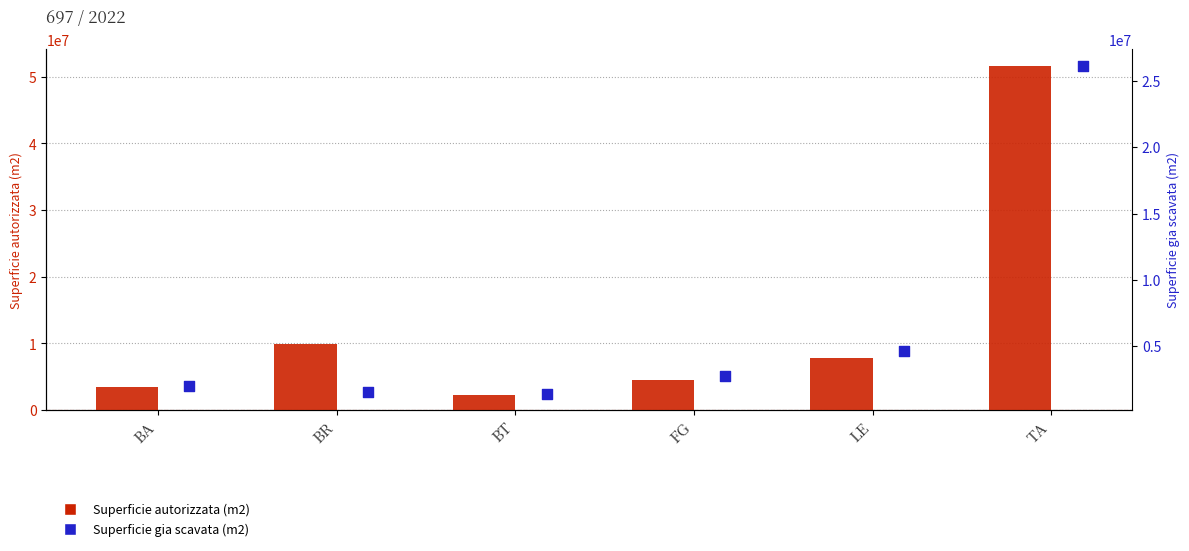

At which category is the sum across all series the highest?

TA